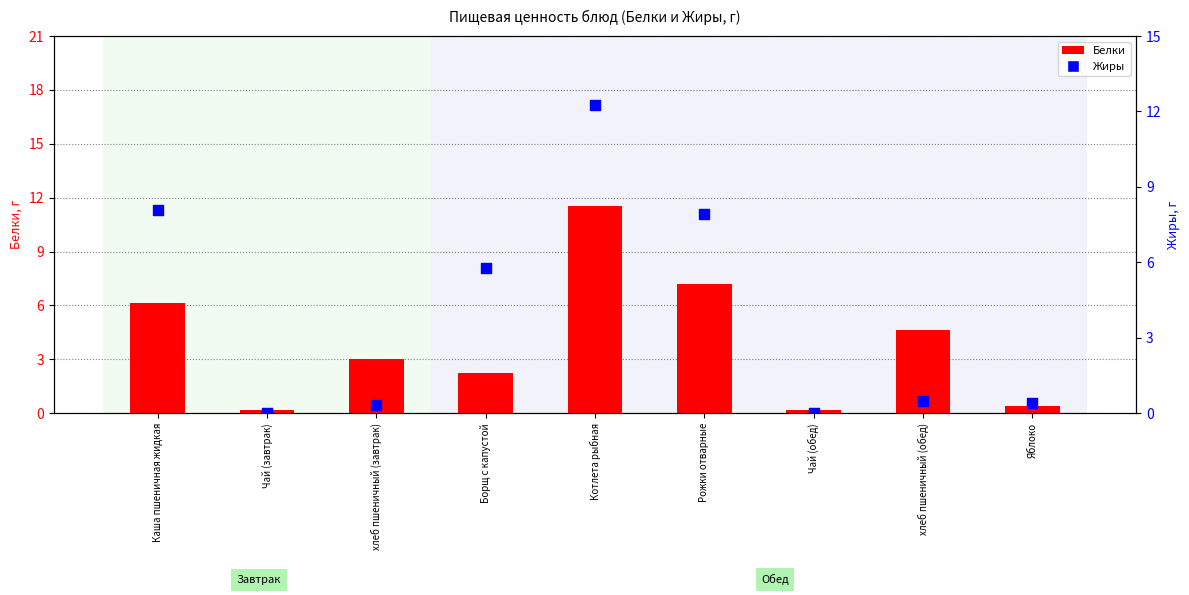

What is the total value across all series at хлеб пшеничный (обед)?

5.1